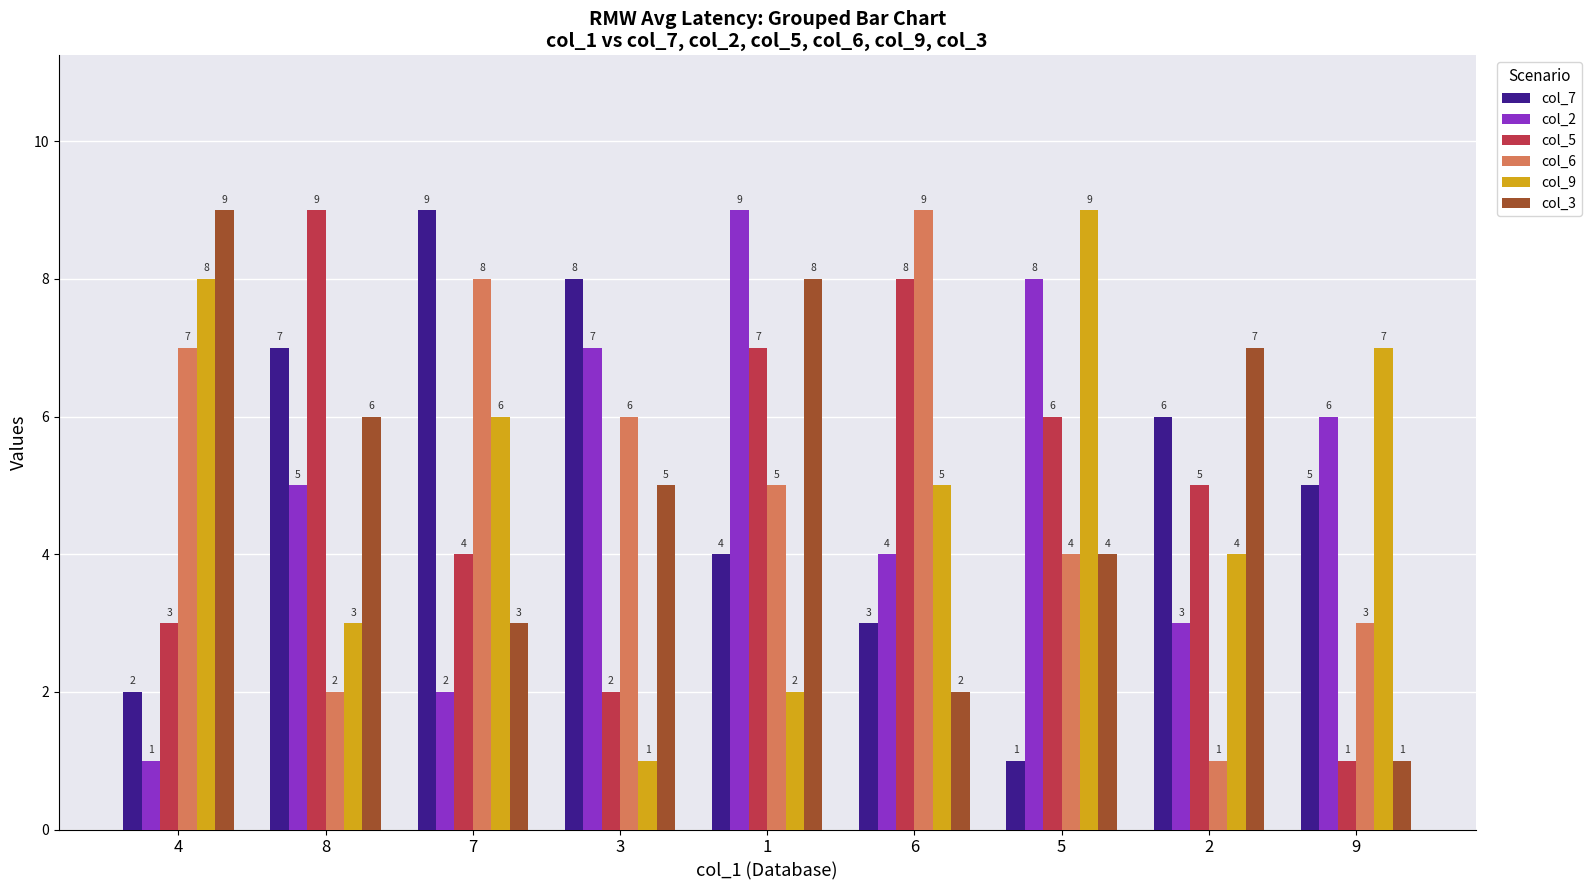

Are the bars horizontal?

No